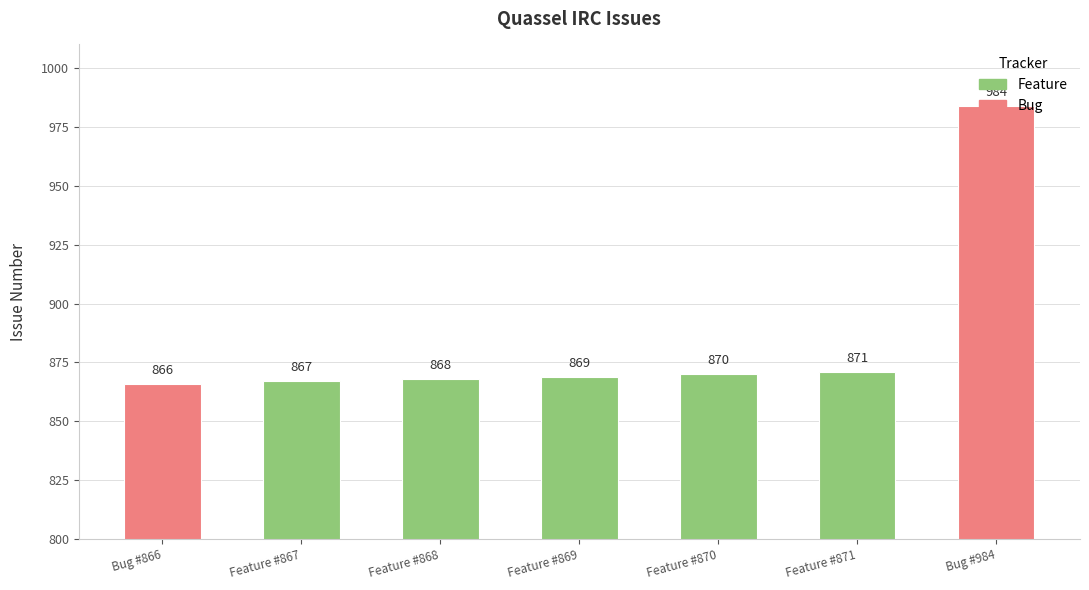

Rank the categories by value from highest to lowest.

Bug #984, Feature #871, Feature #870, Feature #869, Feature #868, Feature #867, Bug #866